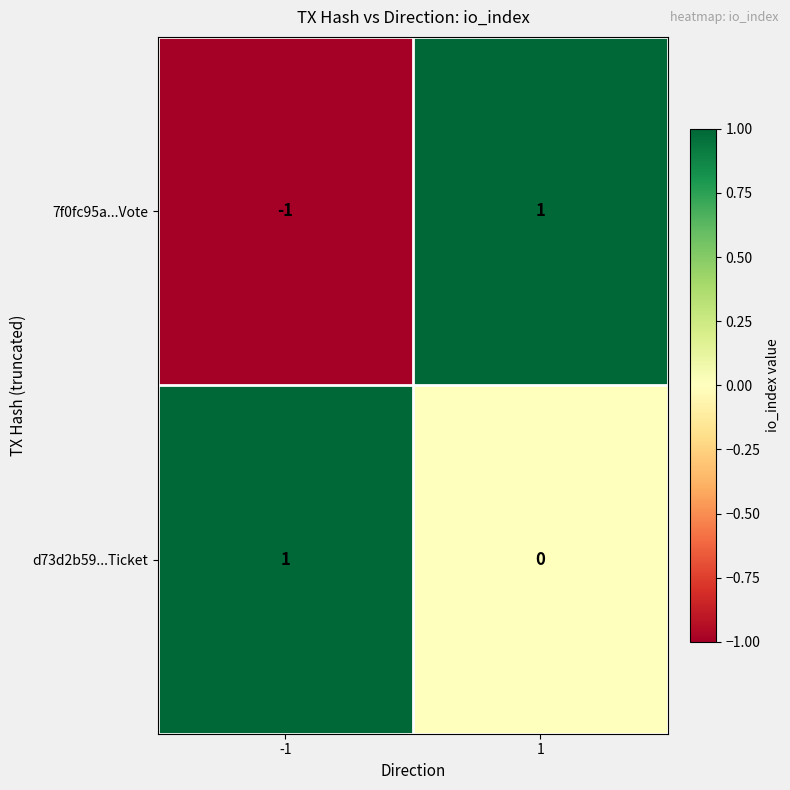

How many categories are shown in the chart?

2